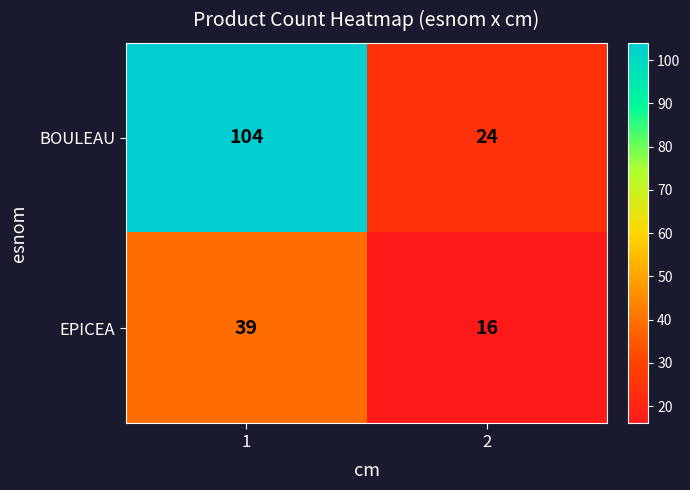

Is it true that EPICEA equals 28 at 2?

False